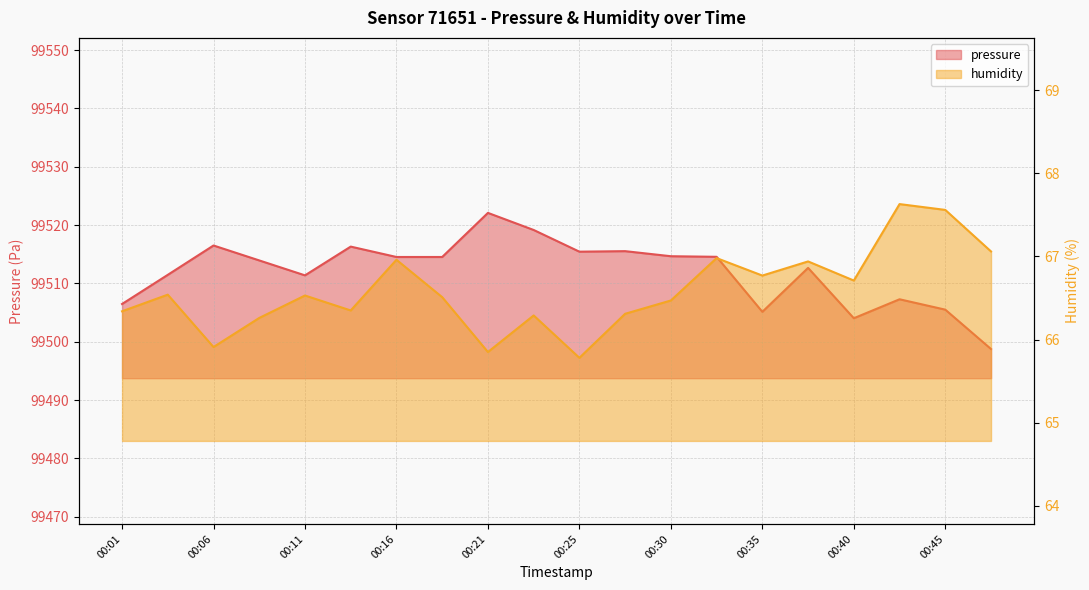

Reading right to left, list all the values displayed in this chart.

pressure: 99498.8	99505.5	99507.3	99504.0	99512.7	99505.1	99514.6	99514.7	99515.5	99515.4	99519.2	99522.1	99514.5	99514.5	99516.3	99511.4	99513.9	99516.5	99511.5	99506.5
humidity: 67.1	67.6	67.6	66.7	66.9	66.8	67.0	66.5	66.3	65.8	66.3	65.8	66.5	67.0	66.3	66.5	66.3	65.9	66.5	66.3